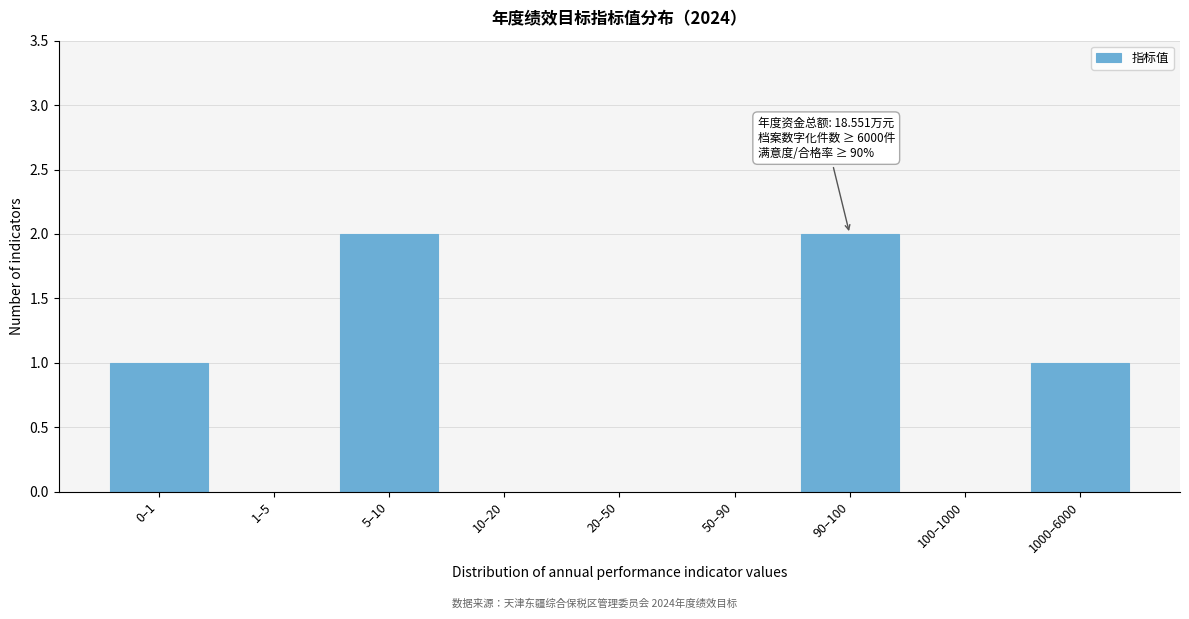

Reading left to right, what are all the values shown in this chart?

0–1=1	1–5=0	5–10=2	10–20=0	20–50=0	50–90=0	90–100=2	100–1000=0	1000–6000=1